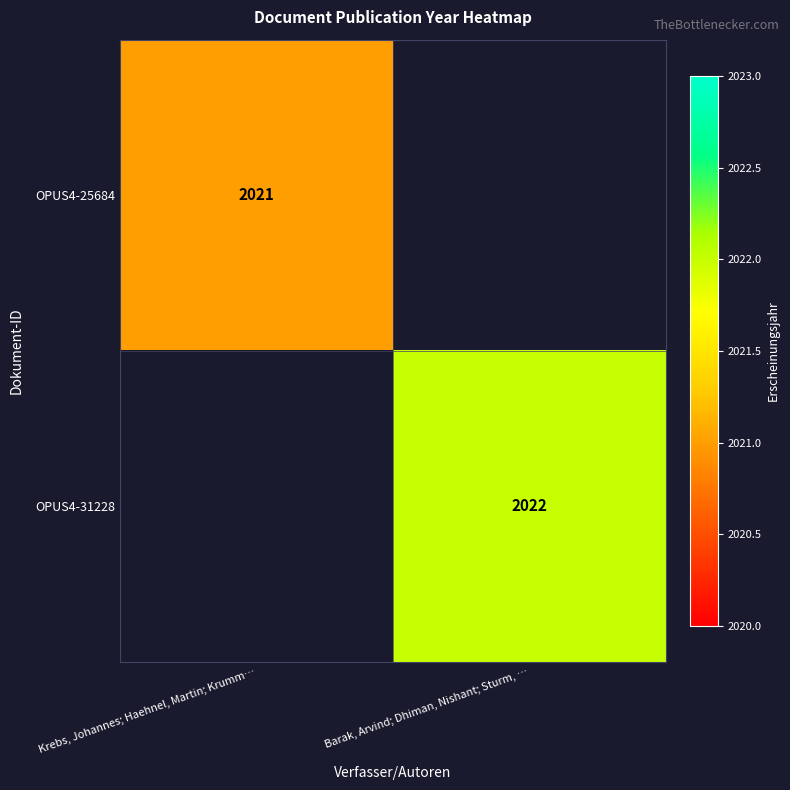

What is the total value across all series at Barak, Arvind; Dhiman, Nishant; Sturm, …?

2022